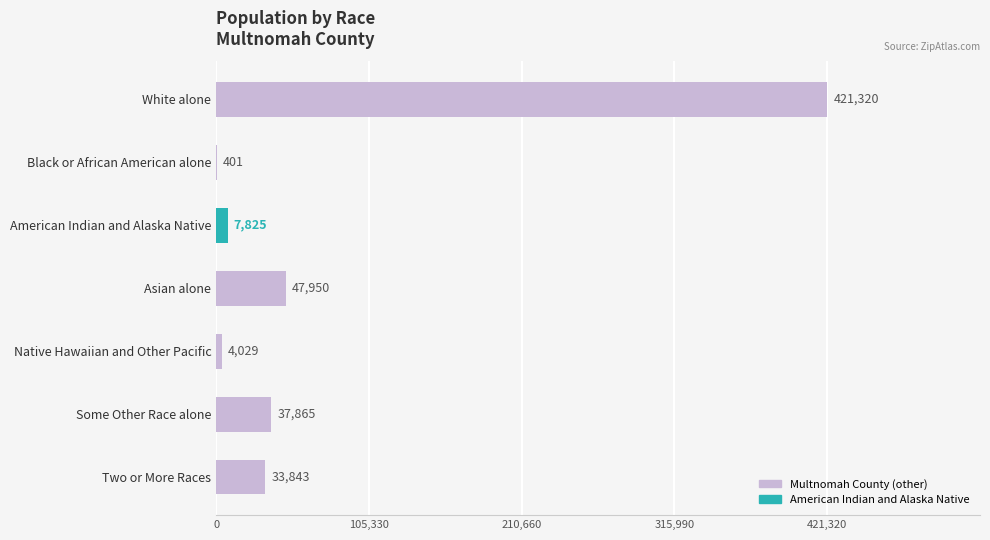

How many categories are shown in the chart?

7